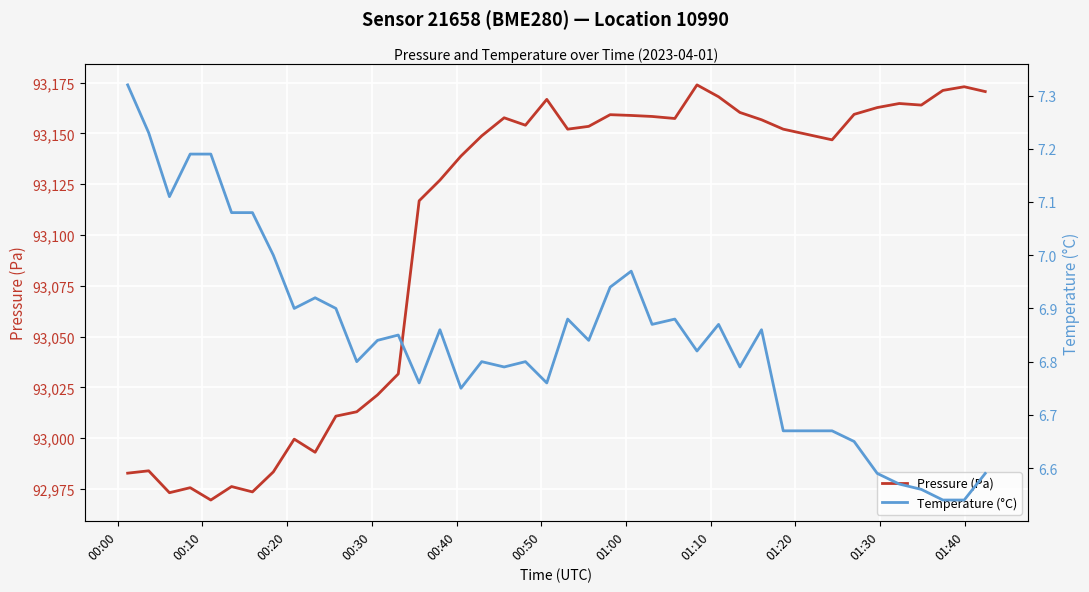

True or false: Pressure (Pa) and Temperature (°C) intersect in this chart.

False